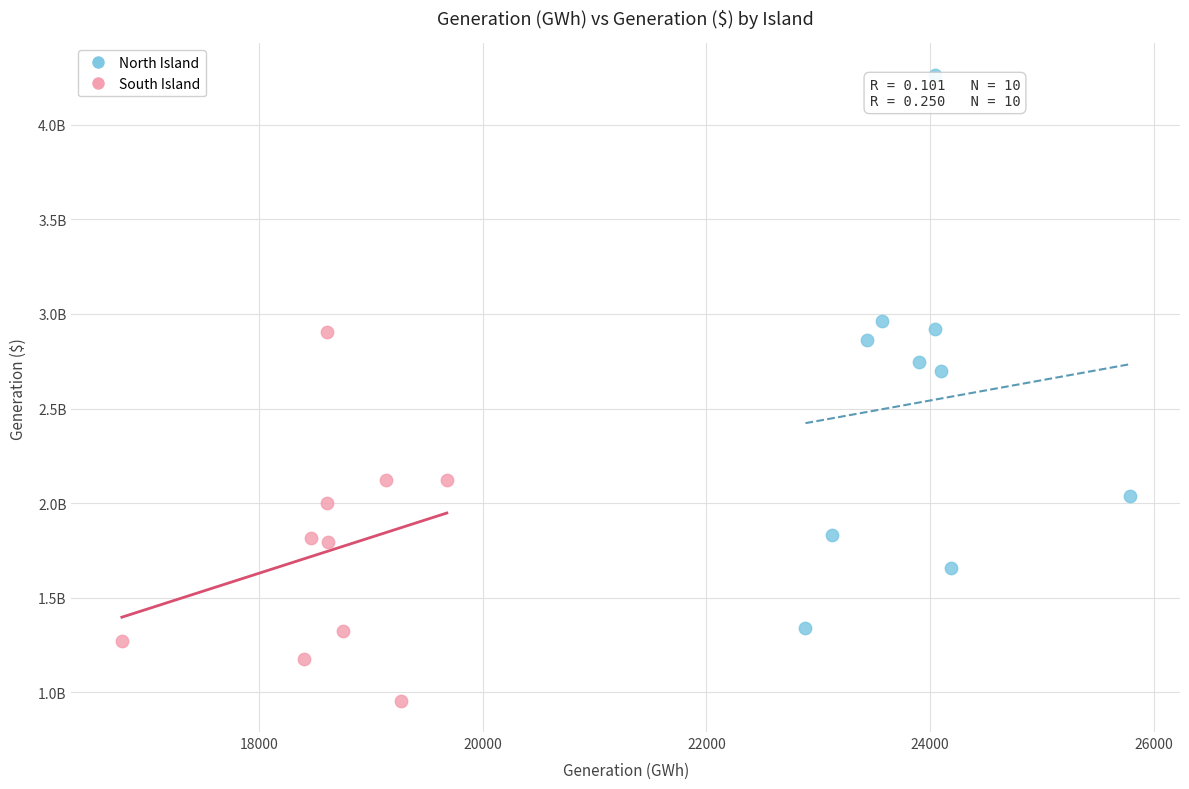

Which series contains the highest Y value?

North Island